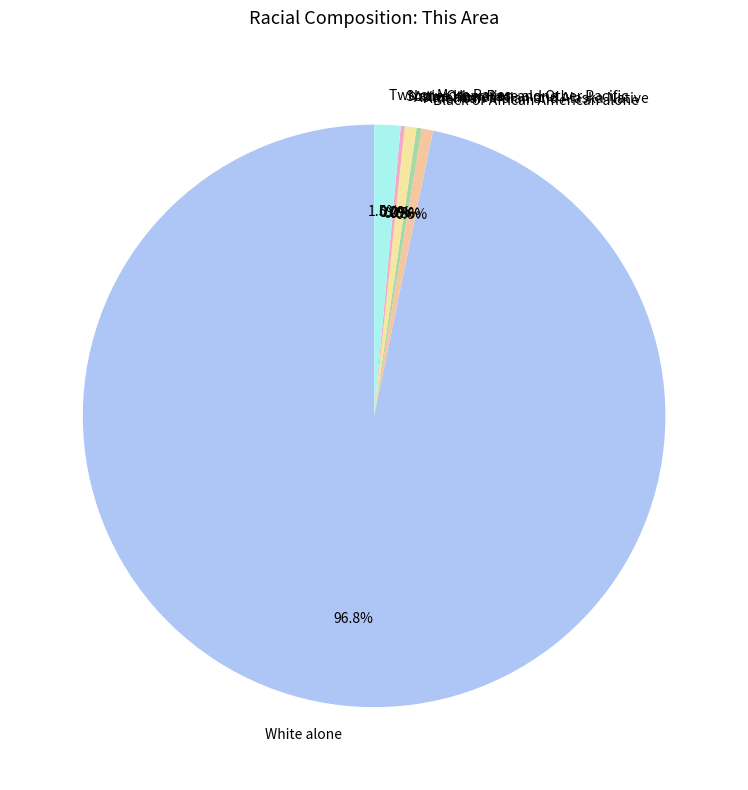

Is there any slice that represents more than half of the pie?

Yes